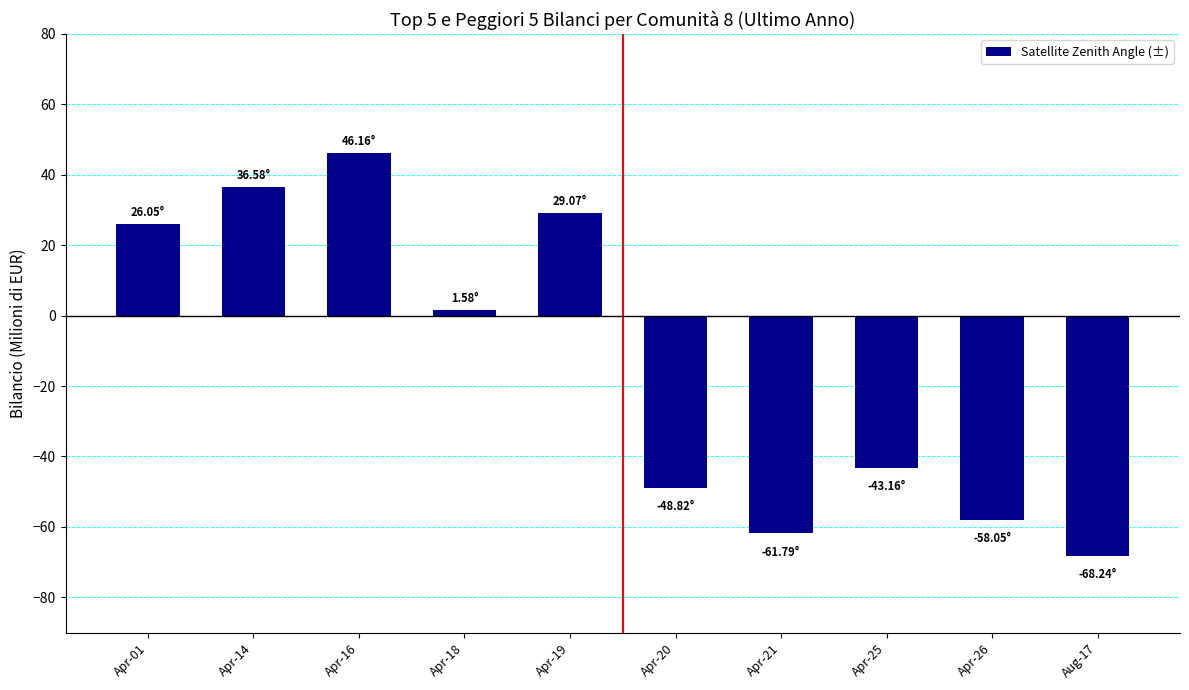

Reading right to left, transcribe all the data shown in this chart.

Aug-17=-68.2	Apr-26=-58.0	Apr-25=-43.2	Apr-21=-61.8	Apr-20=-48.8	Apr-19=29.1	Apr-18=1.6	Apr-16=46.2	Apr-14=36.6	Apr-01=26.1